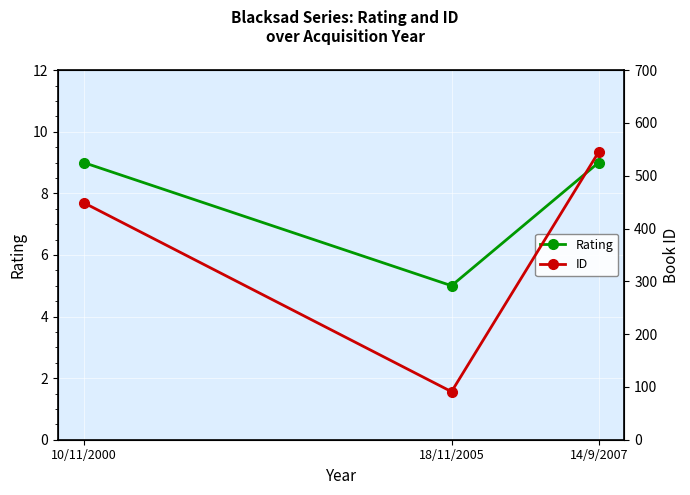

Which series has the largest total across all categories?

ID